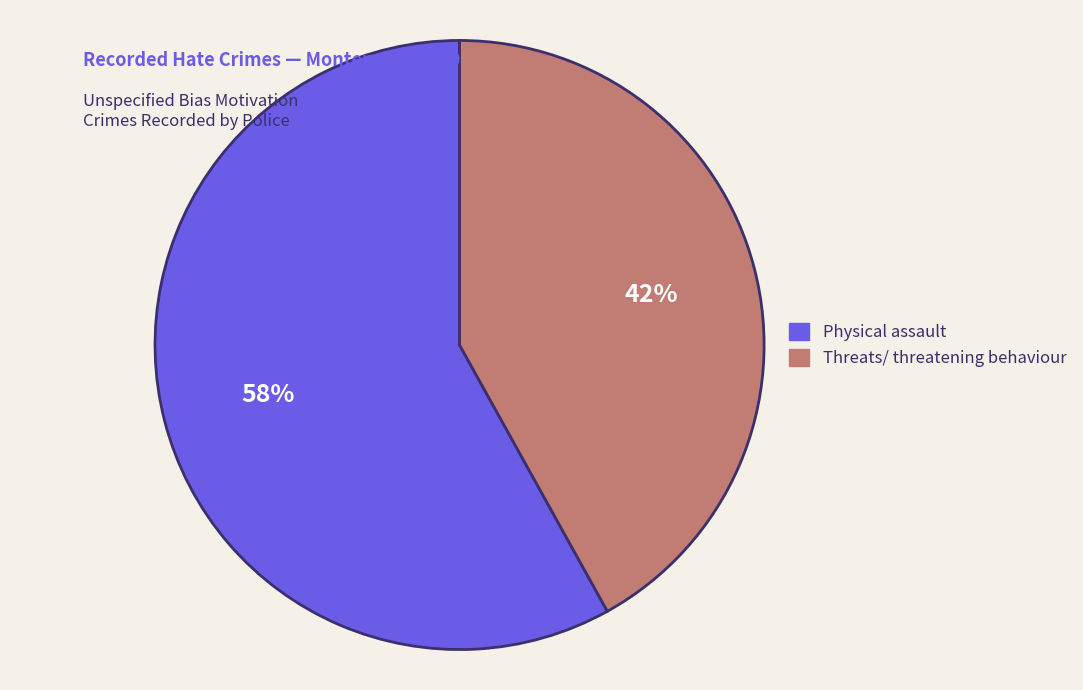

Between Threats/ threatening behaviour and Physical assault, which is larger?

Physical assault